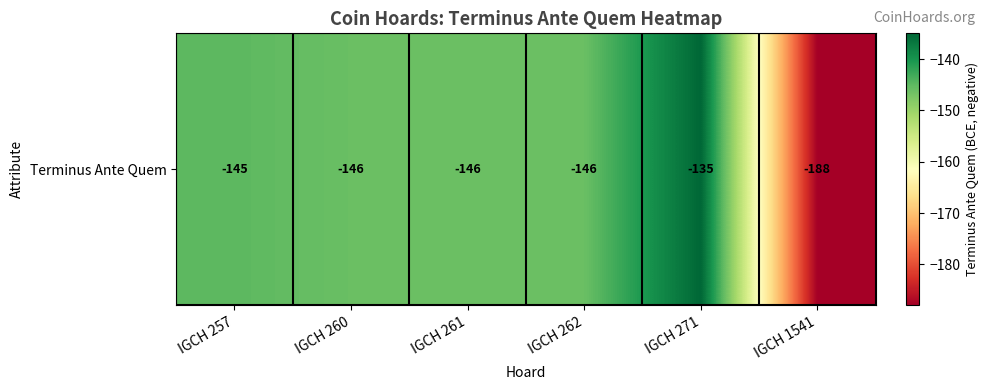

How many data points are less than -146?

1